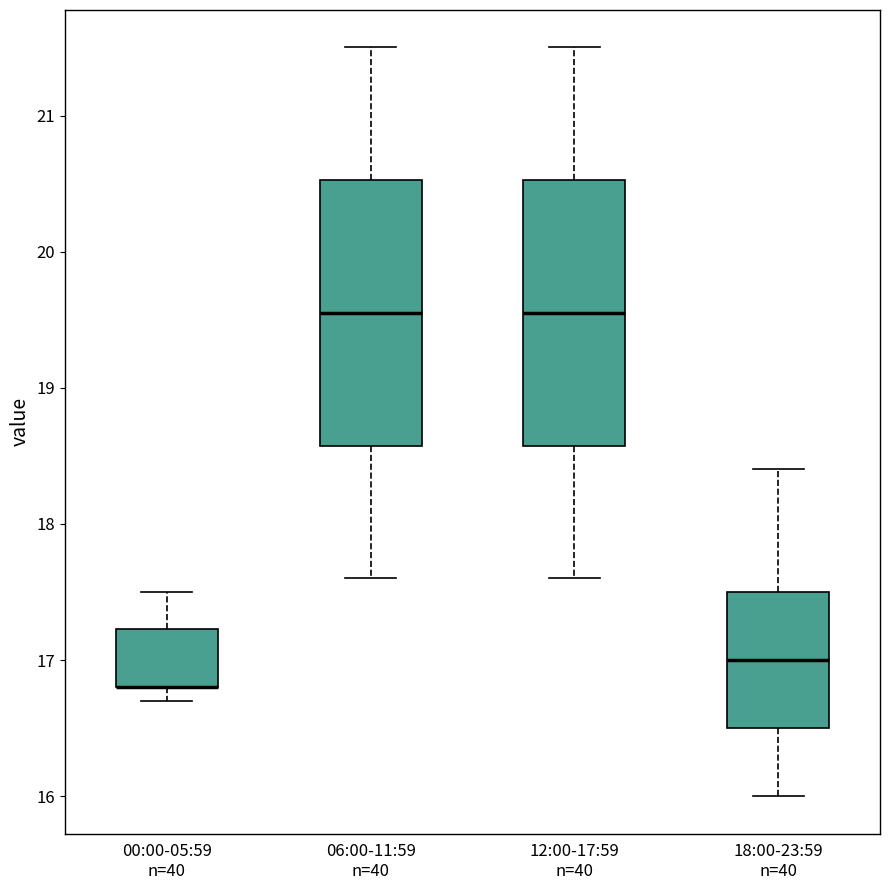

Reading left to right, transcribe this box plot: for each box, give where its median line is, the range the box spans, and where its two whiskers end, as read against the y-axis. The values are not printed on the chart, so give them approximately, as read against the axis.

00:00-05:59 n=40: median 16.8 (drawn on the box's lower edge), box 16.8 to 17.2, whiskers 16.7 to 17.5
06:00-11:59 n=40: median 19.6, box 18.6 to 20.5, whiskers 17.6 to 21.5
12:00-17:59 n=40: median 19.6, box 18.6 to 20.5, whiskers 17.6 to 21.5
18:00-23:59 n=40: median 17.0, box 16.5 to 17.5, whiskers 16.0 to 18.4